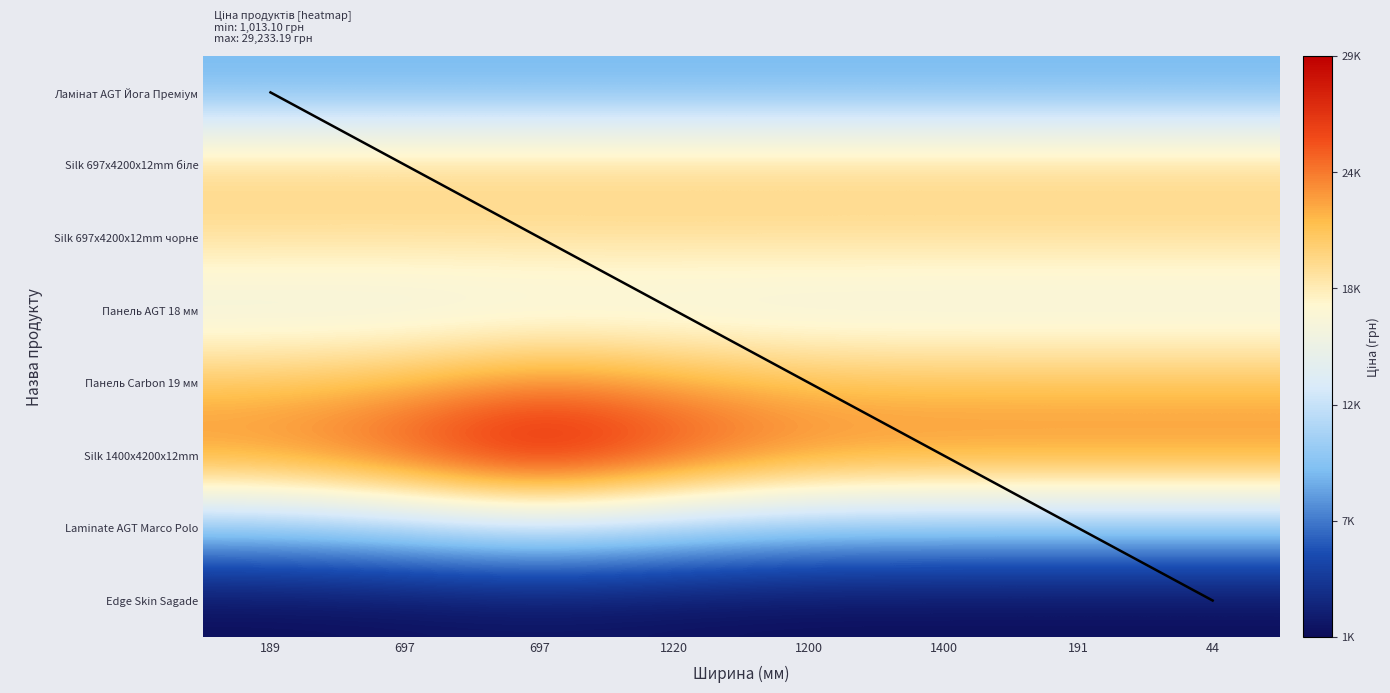

Which series has the largest range (max minus min)?

Silk 1400x4200x12mm